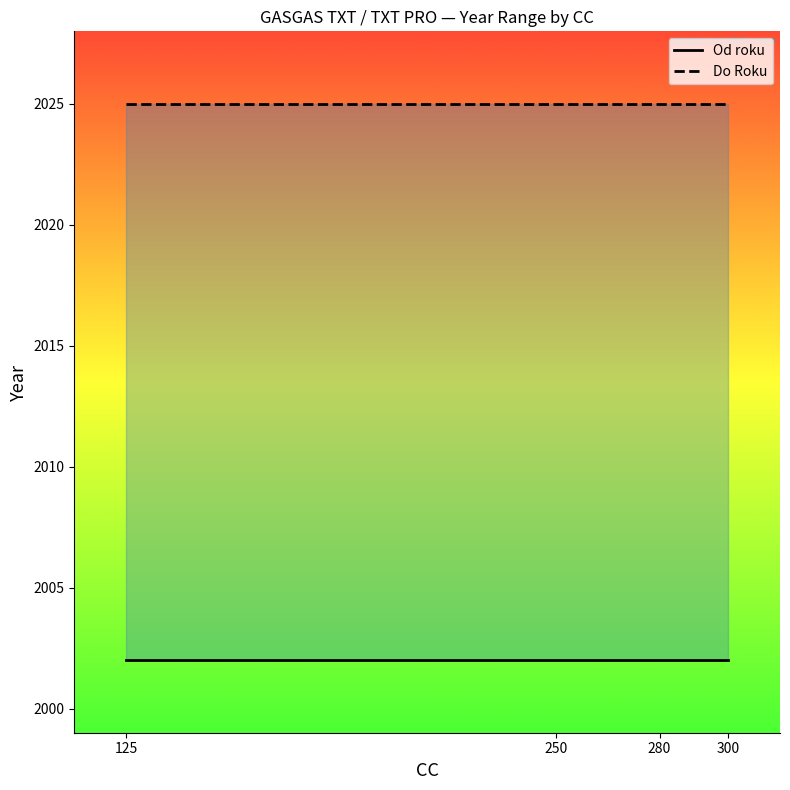

Which has a higher value, 125 or 300?

125